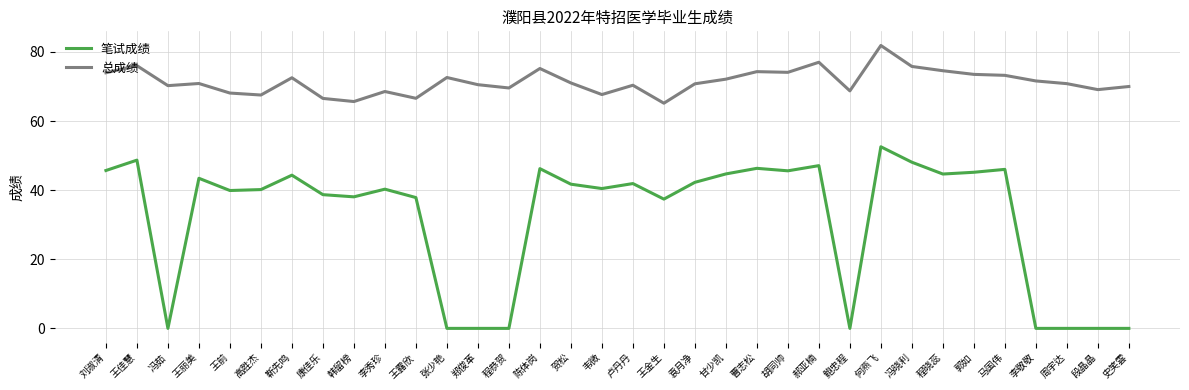

True or false: 笔试成绩 and 总成绩 intersect in this chart.

False